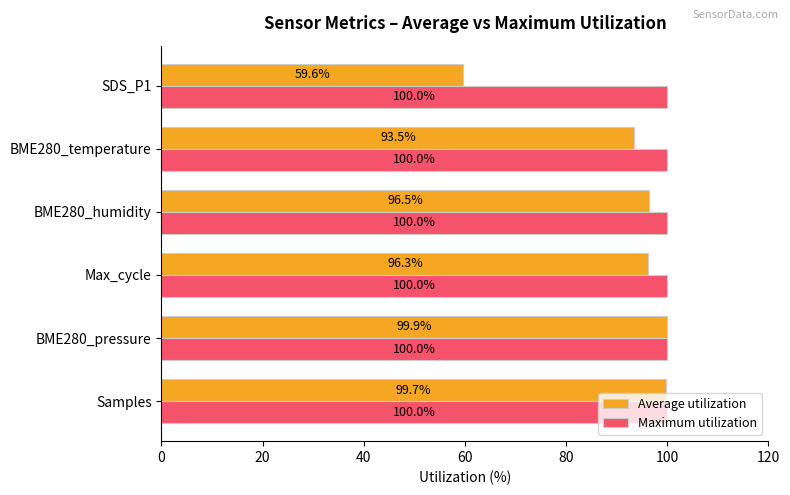

What is the smallest value displayed?

59.6